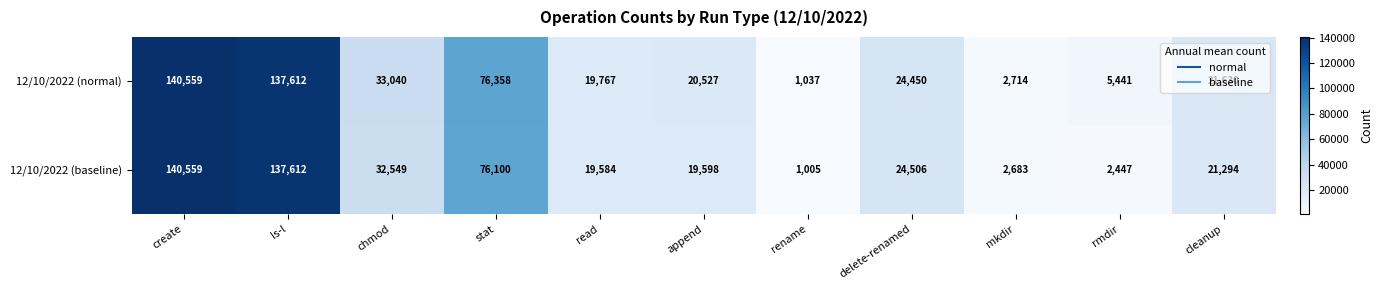

At which category does the chart reach its peak across all series?

create